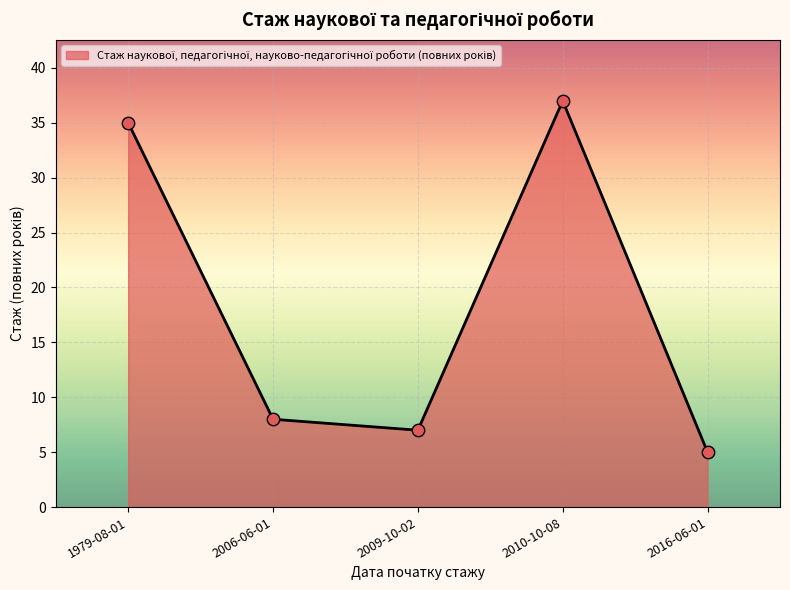

Which has a higher value, 2010-10-08 or 1979-08-01?

2010-10-08